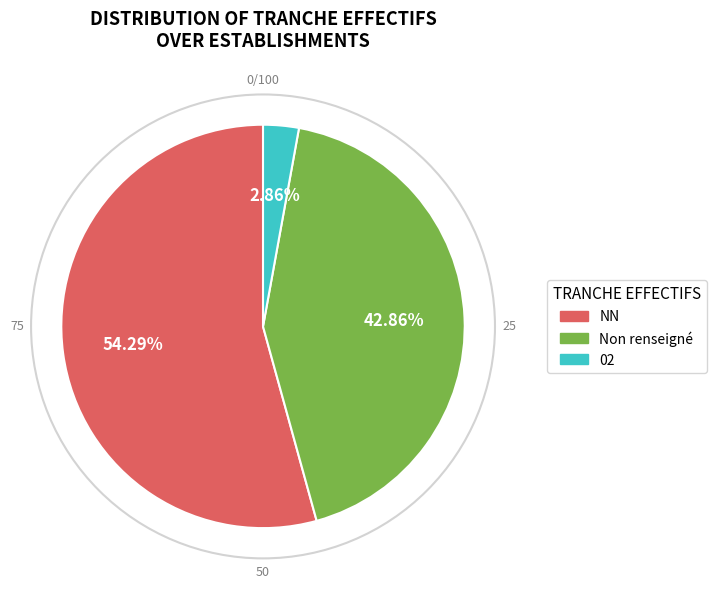

Does any single category account for the majority?

Yes